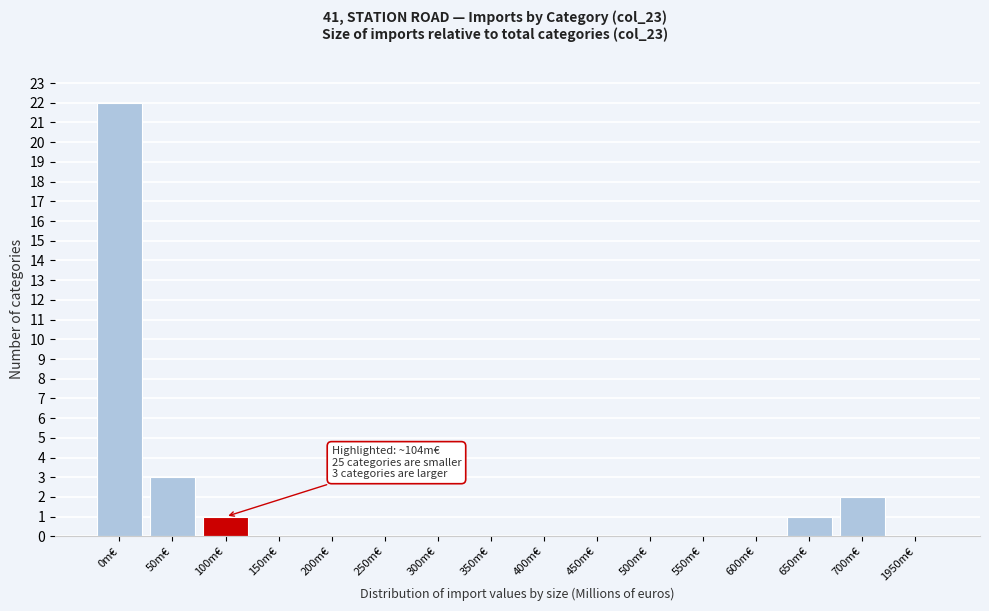

Reading right to left, list all the values displayed in this chart.

1950m€=0	700m€=2	650m€=1	600m€=0	550m€=0	500m€=0	450m€=0	400m€=0	350m€=0	300m€=0	250m€=0	200m€=0	150m€=0	100m€=1	50m€=3	0m€=22